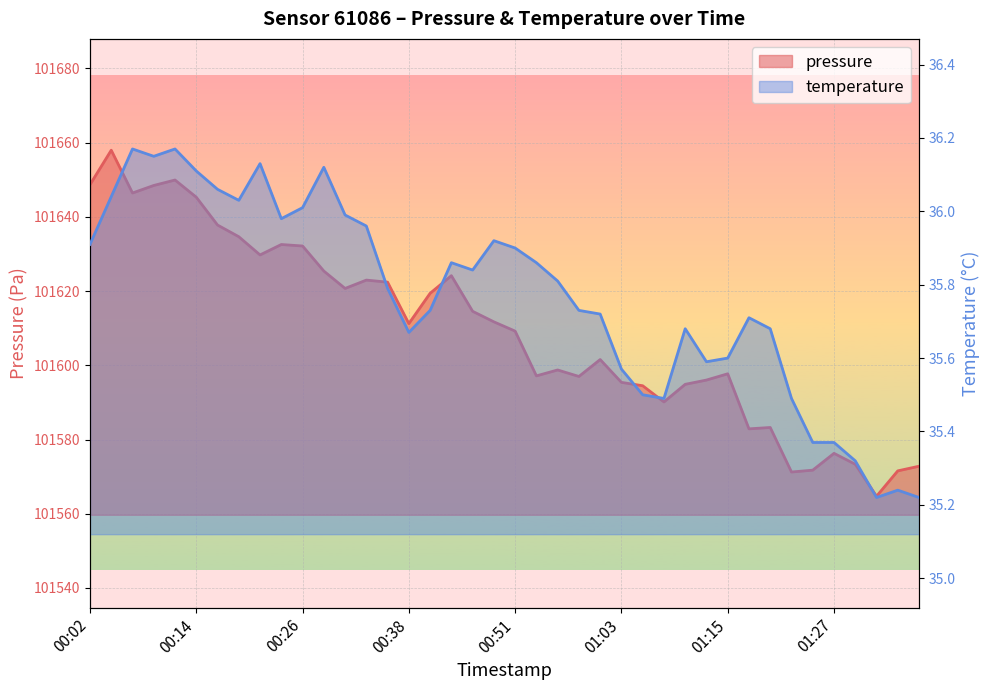

How many categories are shown in the chart?

40